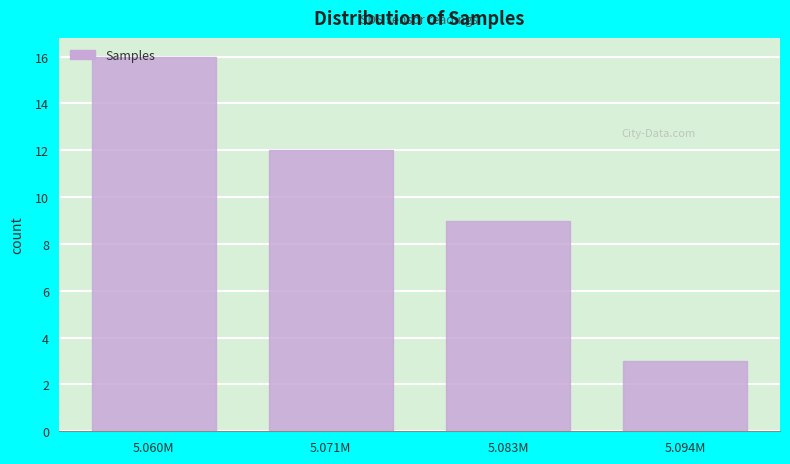

What position from the left is 5.094M?

4